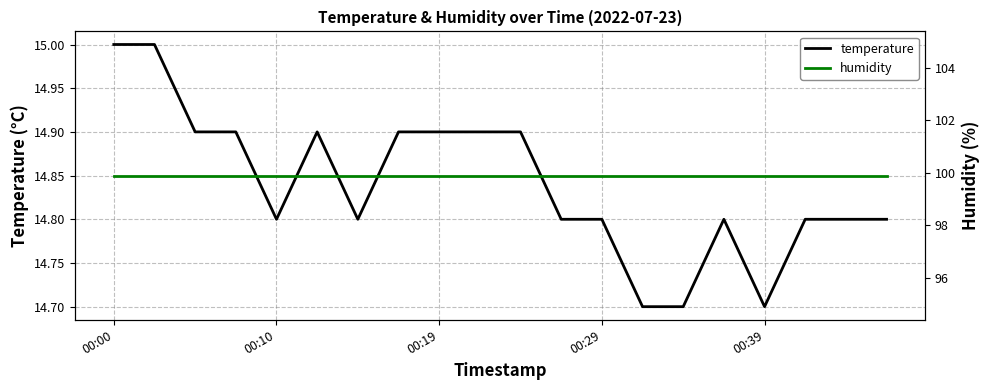

What position from the right is 00:00?

20